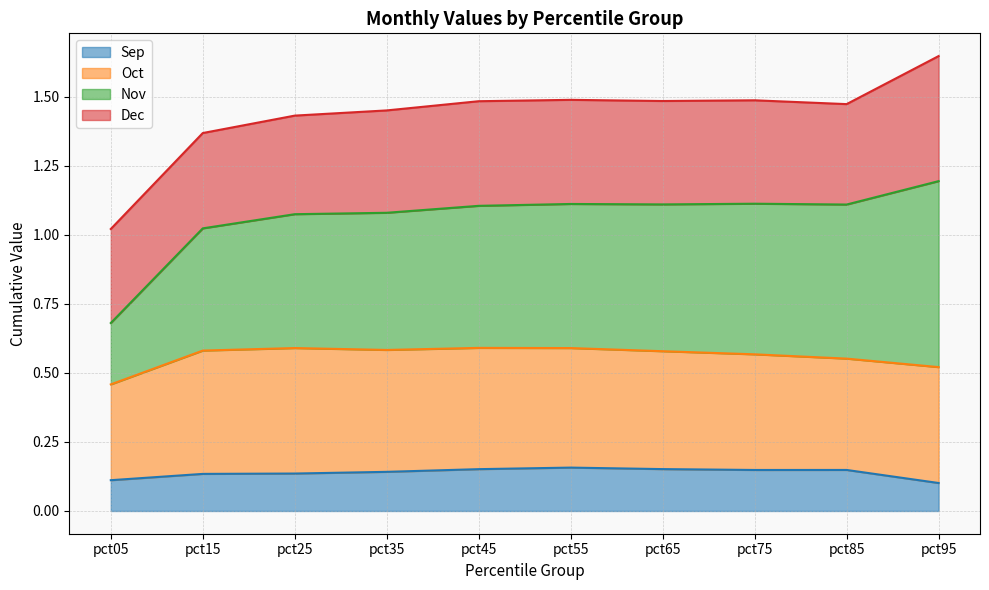

At which category is the sum across all series the highest?

pct95